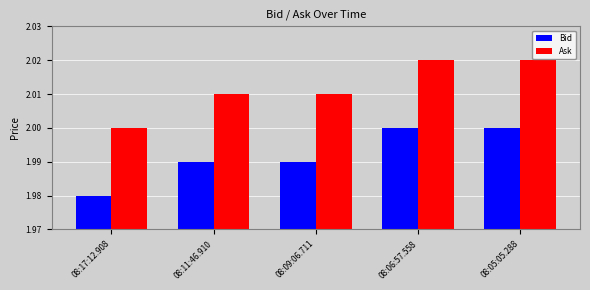

Which category has the lowest value in the Ask series?

08:17:12.908